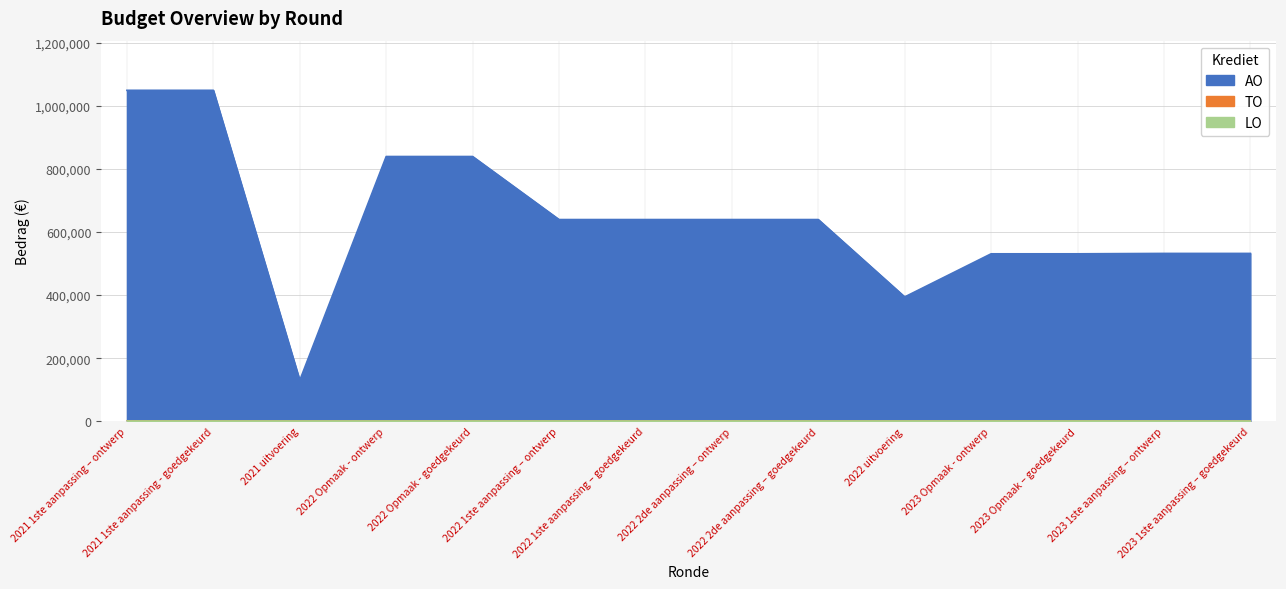

What is the difference between the maximum and minimum values in the AO series?

919109